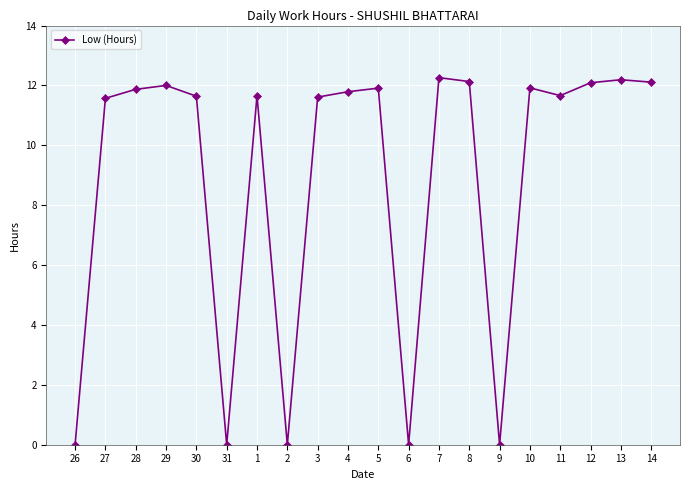

Between 14 and 2, which is larger?

14